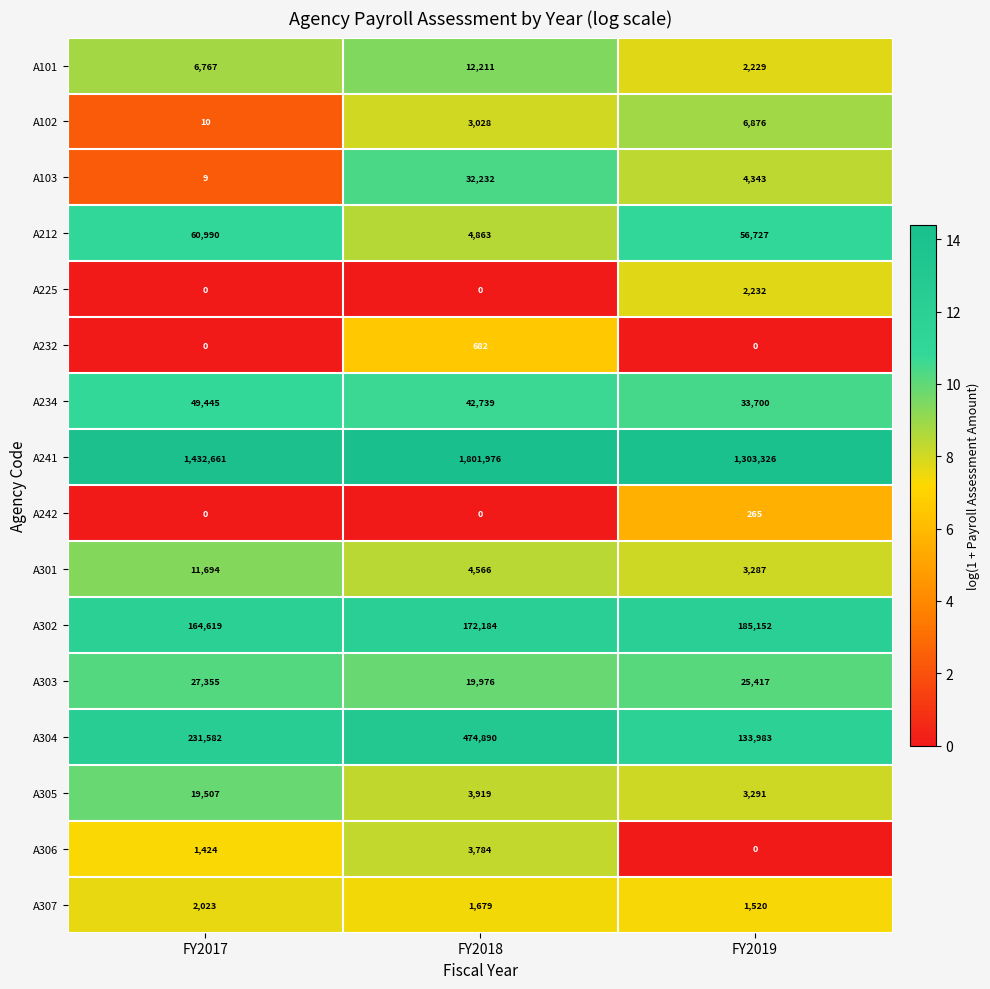

What is the greatest value displayed?

1801976